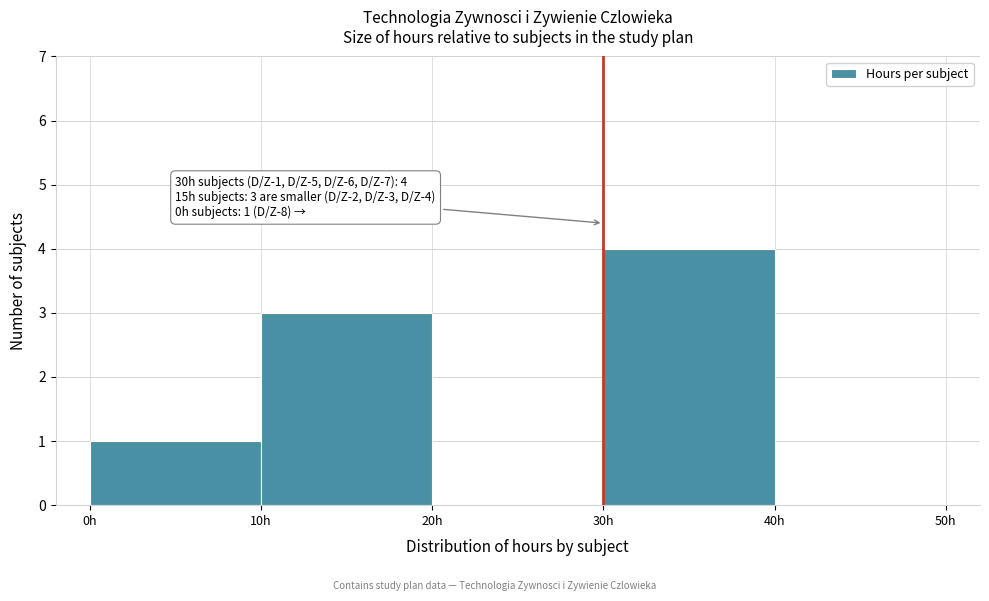

Over which range of the x-axis is the bar tallest?

30 to 40